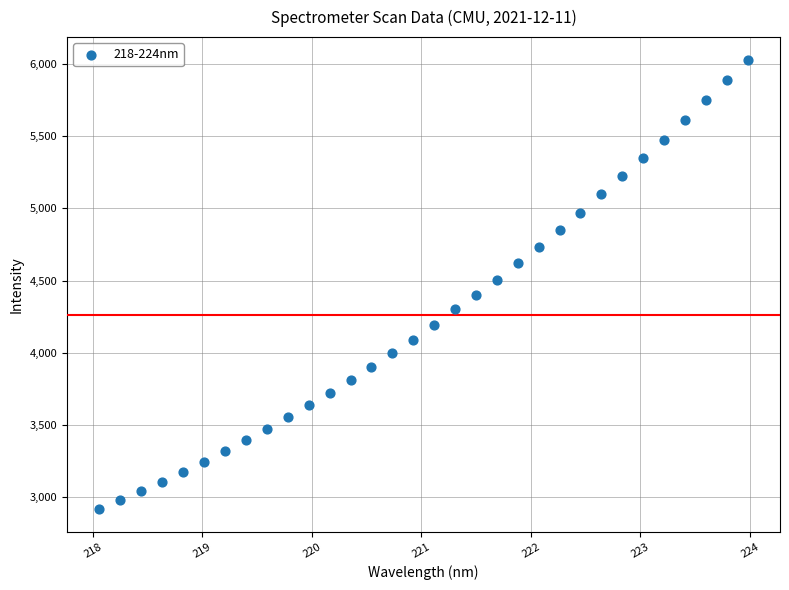

What is the range of Y values (max minus min)?

3115.1